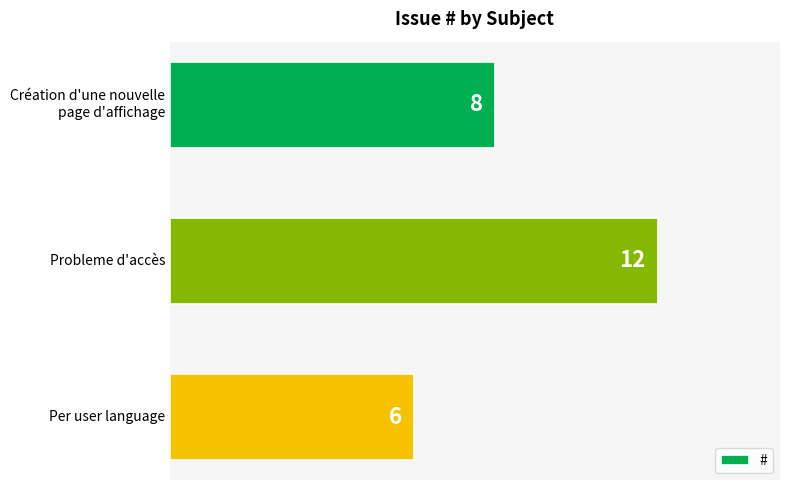

Count the values in the range 6 to 12.

3